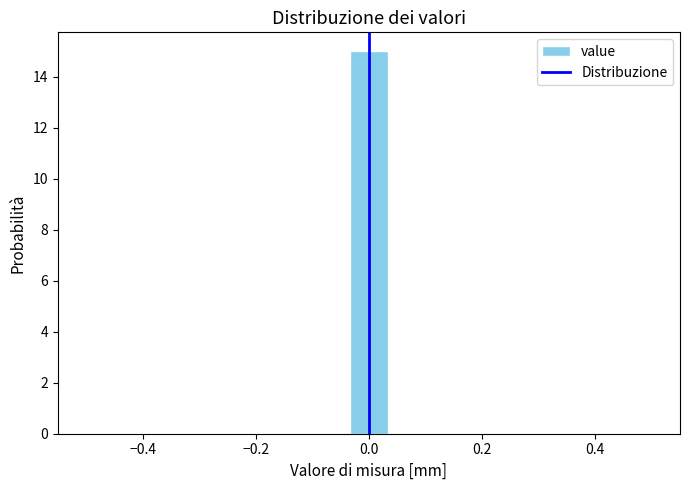

Around what value on the x-axis is the tallest bar? Give the approximate position of its centre, as read against the axis.

0.00